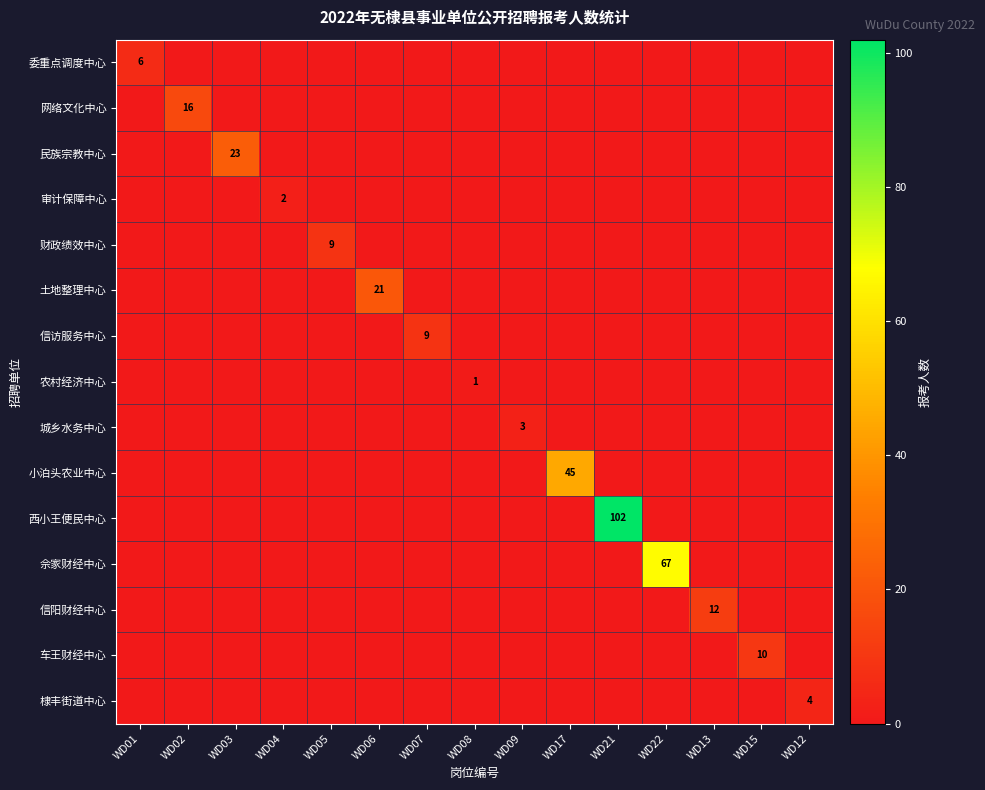

List the series in order of their peak value, highest first.

西小王便民中心, 佘家财经中心, 小泊头农业中心, 民族宗教中心, 土地整理中心, 网络文化中心, 信阳财经中心, 车王财经中心, 财政绩效中心, 信访服务中心, 委重点调度中心, 棣丰街道中心, 城乡水务中心, 审计保障中心, 农村经济中心